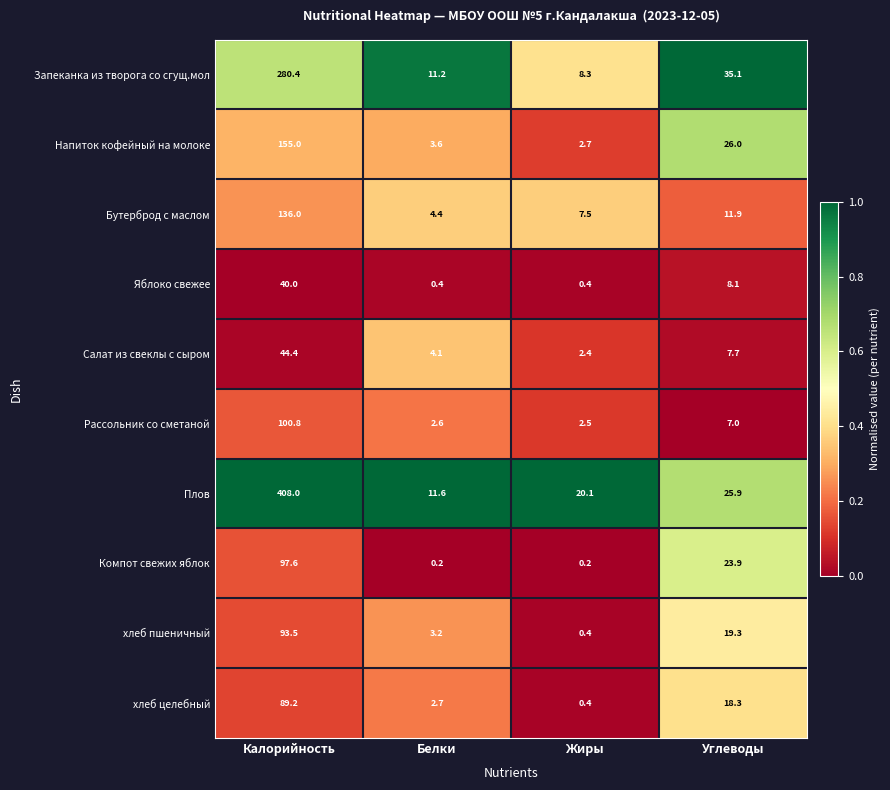

What is the spread (max minus min) of values at Углеводы?

28.1